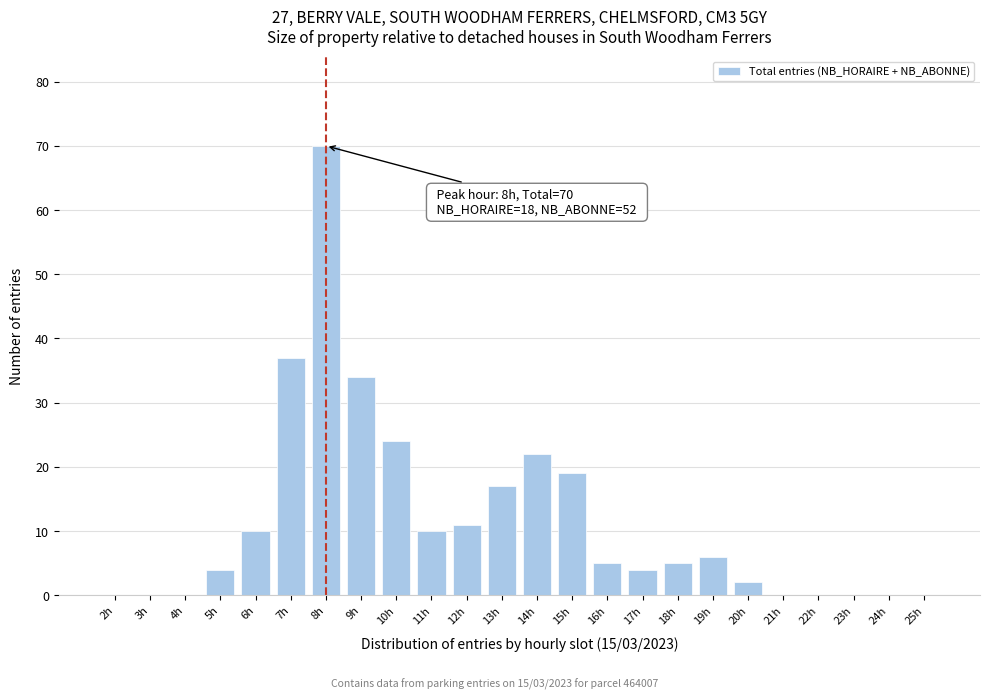

Reading left to right, list all the values displayed in this chart.

2h=0	3h=0	4h=0	5h=4	6h=10	7h=37	8h=70	9h=34	10h=24	11h=10	12h=11	13h=17	14h=22	15h=19	16h=5	17h=4	18h=5	19h=6	20h=2	21h=0	22h=0	23h=0	24h=0	25h=0